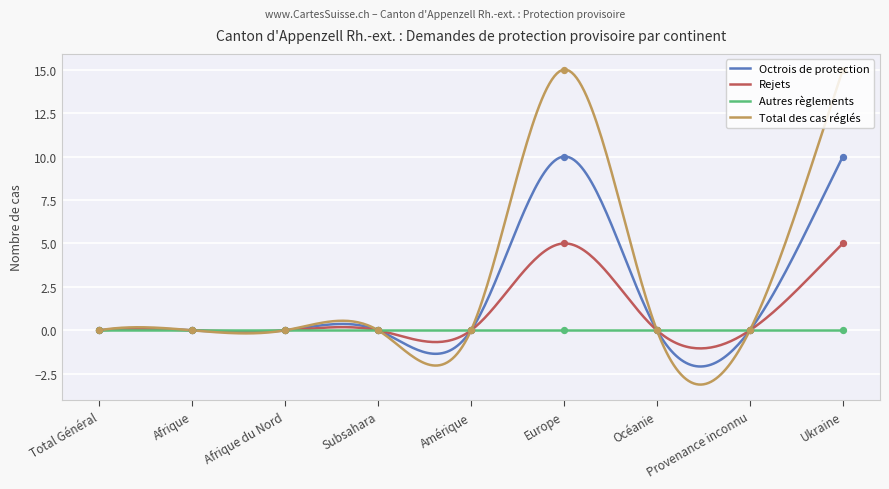

Which series has the largest total across all categories?

Total des cas réglés